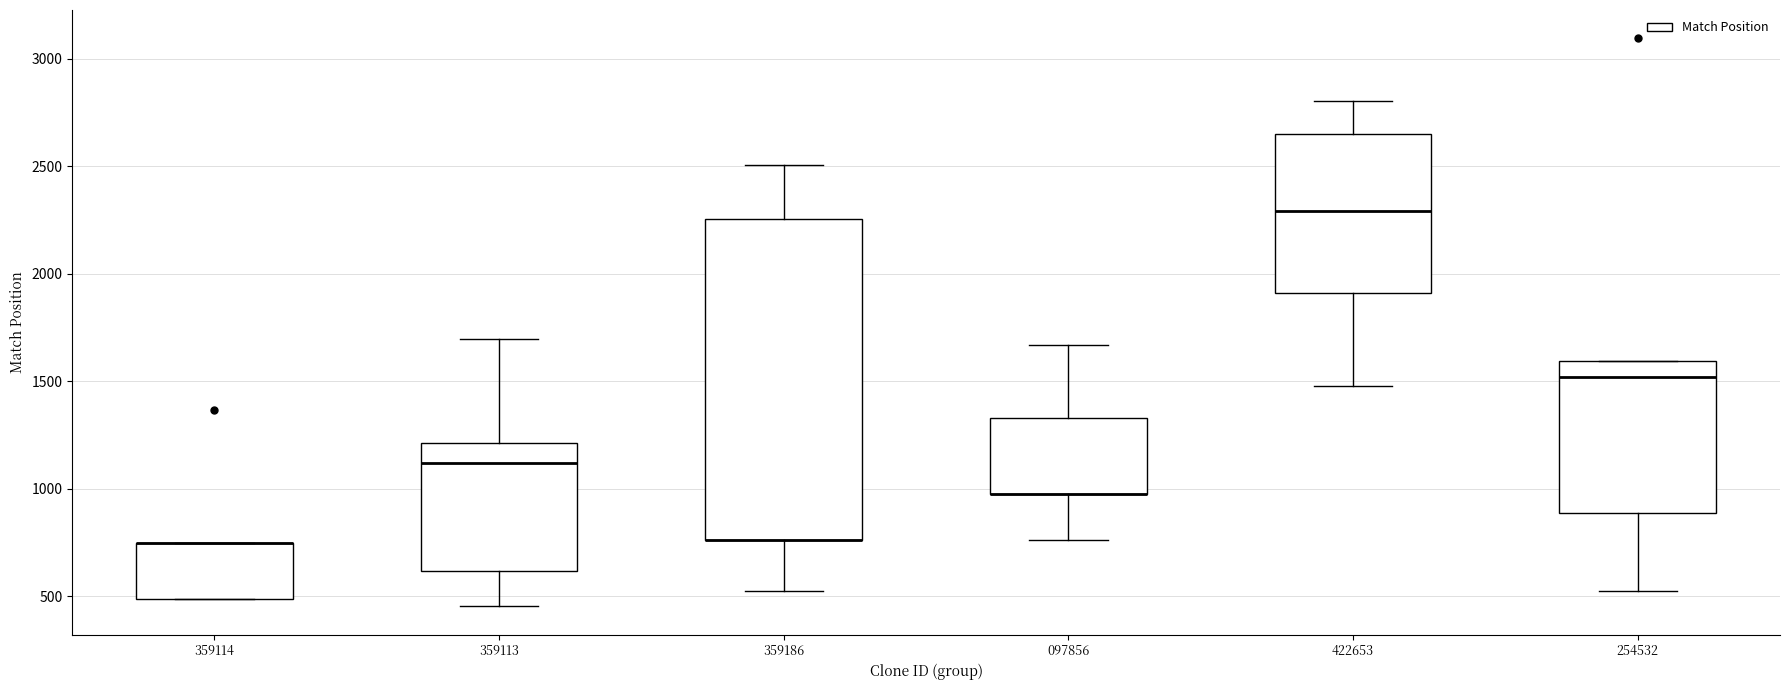

Which box is the tallest, from its lower edge to its upper edge?

359186